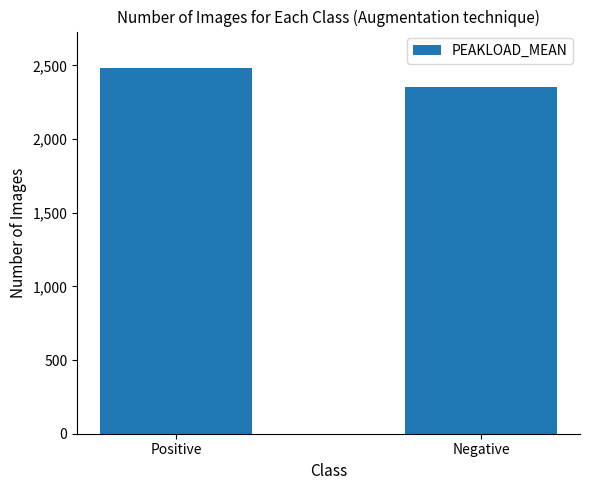

True or false: the data shows 3785 at Negative.

False